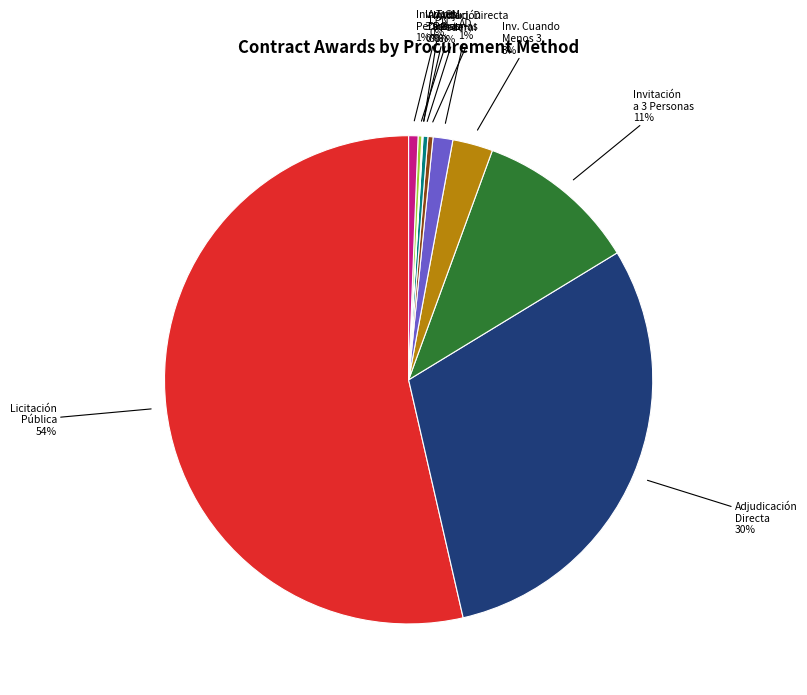

Does any single category account for the majority?

Yes